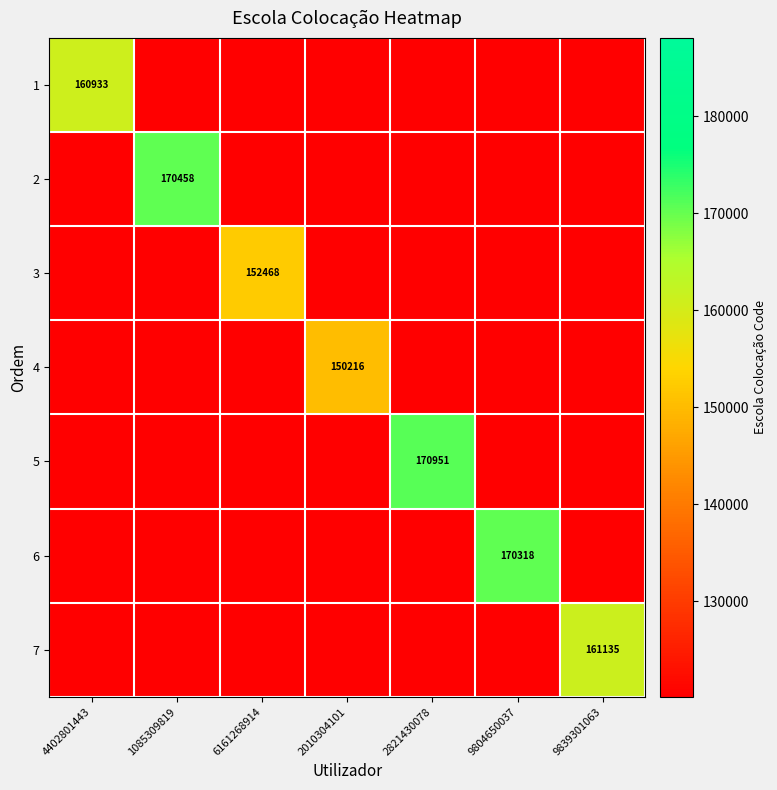

Which series has the largest range (max minus min)?

1